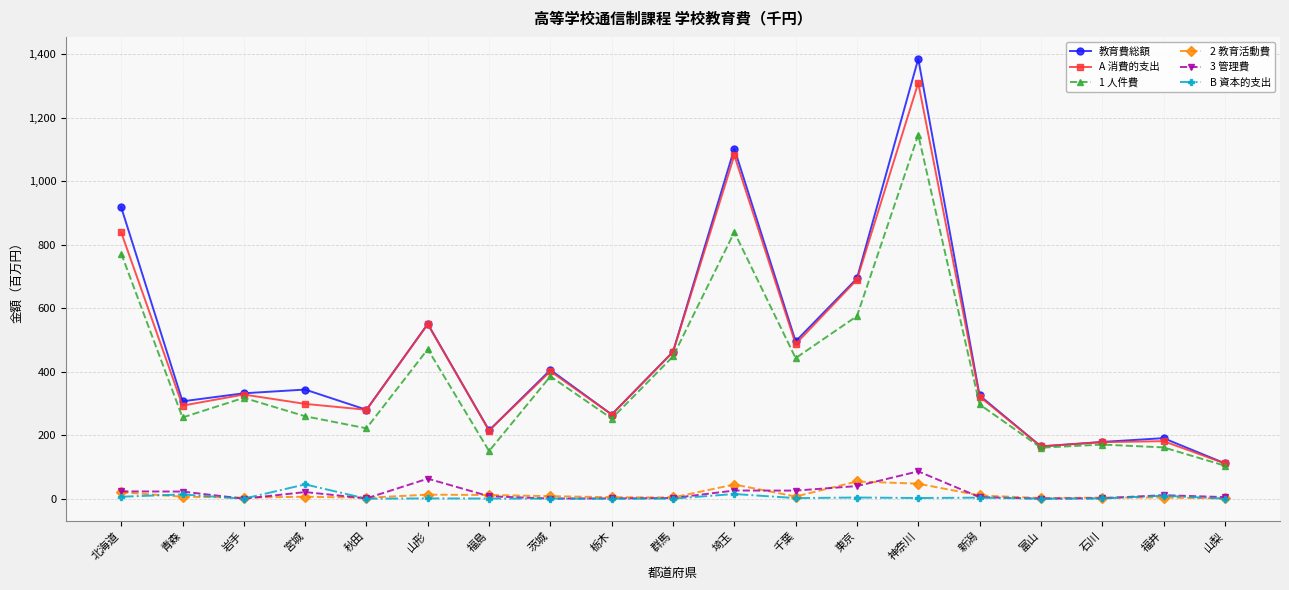

What is the difference between the maximum and minimum values in the B 資本的支出 series?

45.1